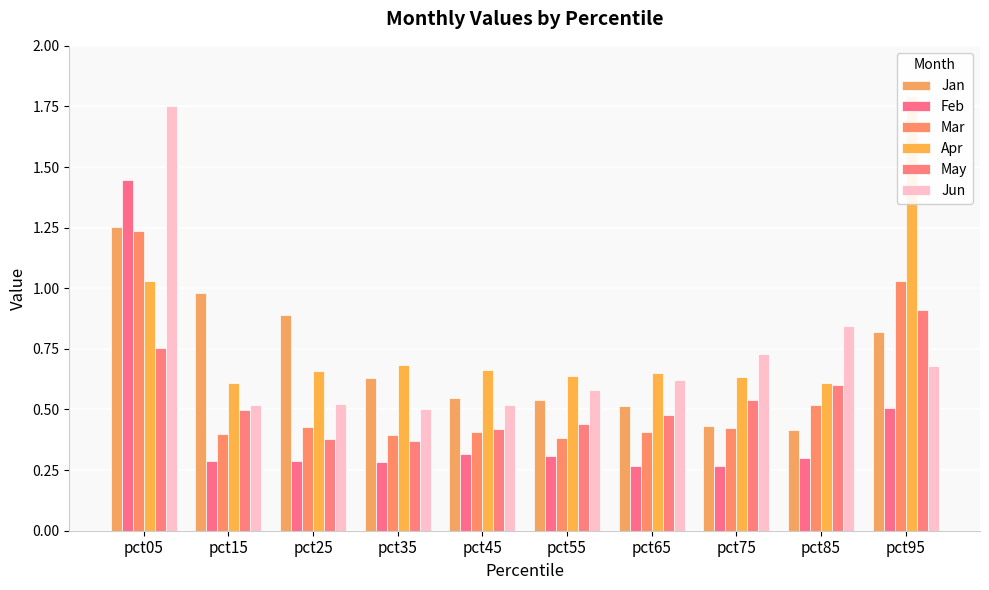

At which label is Mar closest to 0?

pct55